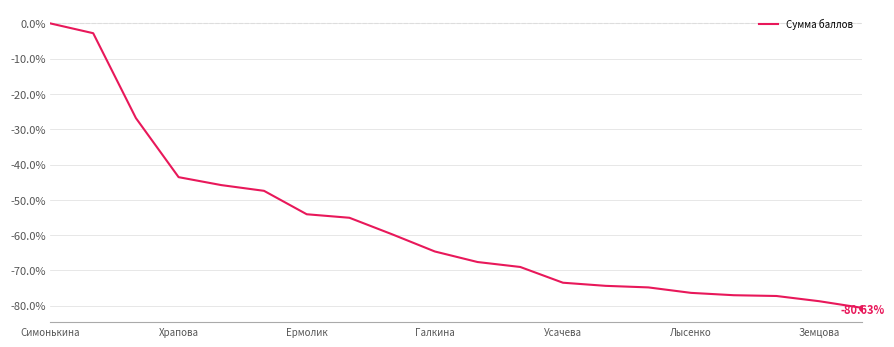

What is the difference between the maximum and minimum values?

80.6